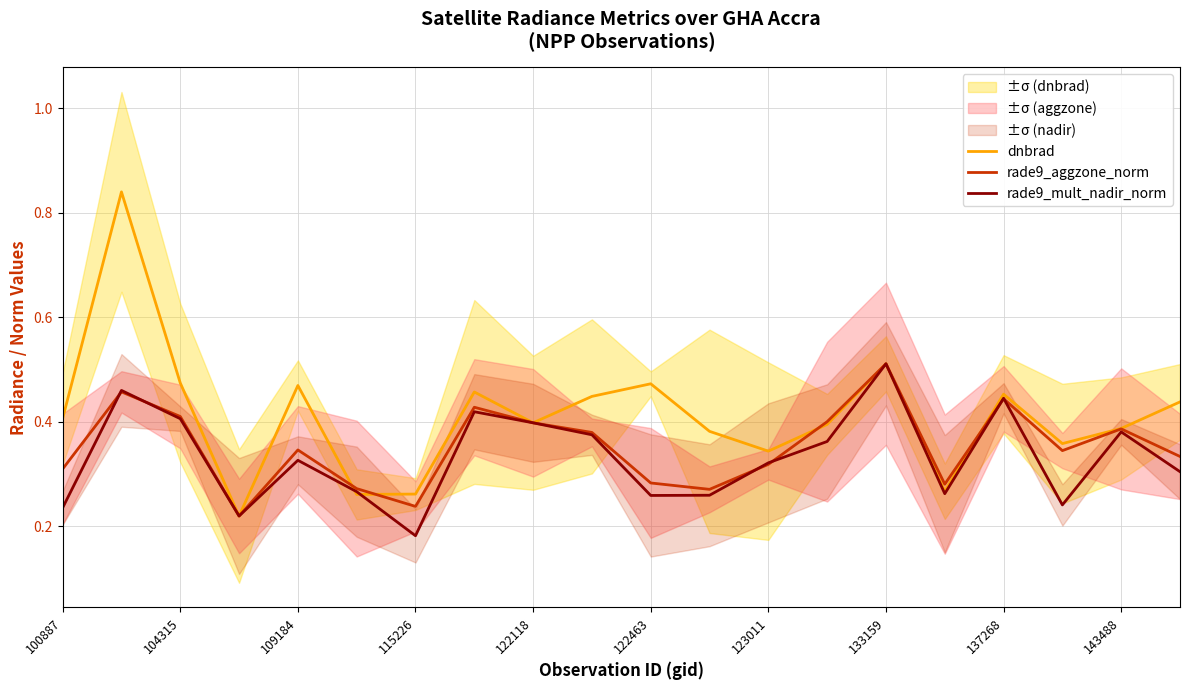

What is the average value of the rade9_mult_nadir_norm series?

0.3